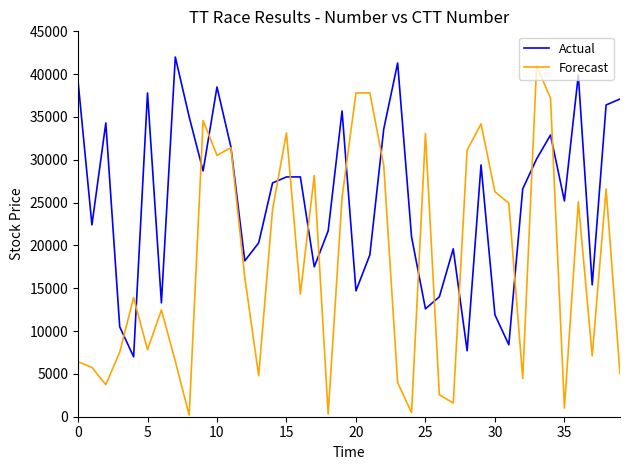

List the series in order of their overall mean, lowest first.

Forecast, Actual